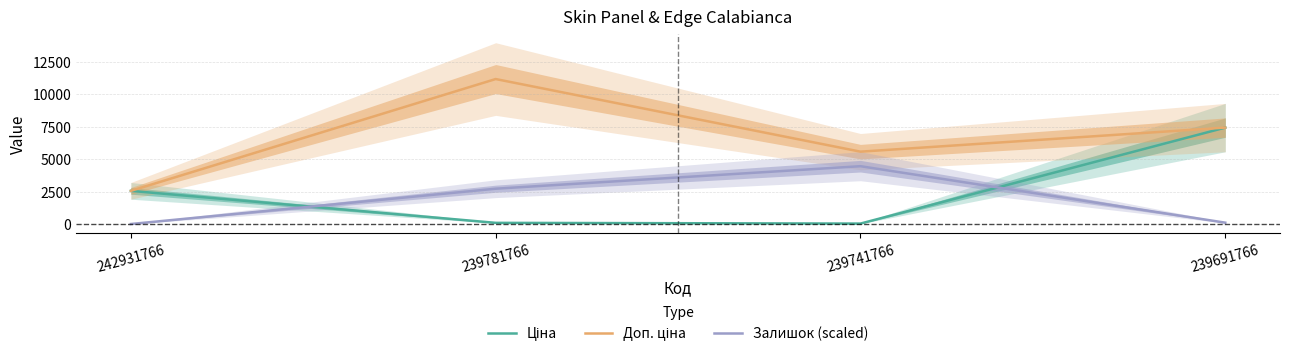

How many interior local valleys does the Доп. ціна series have?

1